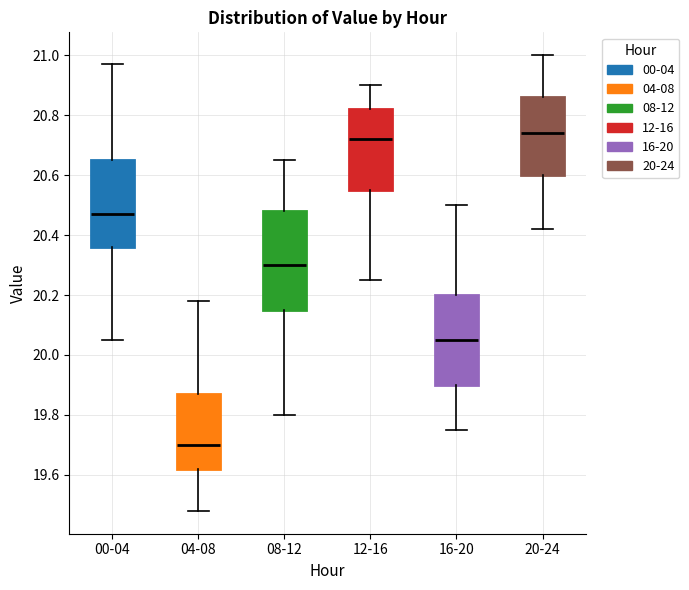

Where is the lower edge of the box for 08-12 on the y-axis? The values are not printed on the chart, so give them approximately, as read against the axis.

20.16